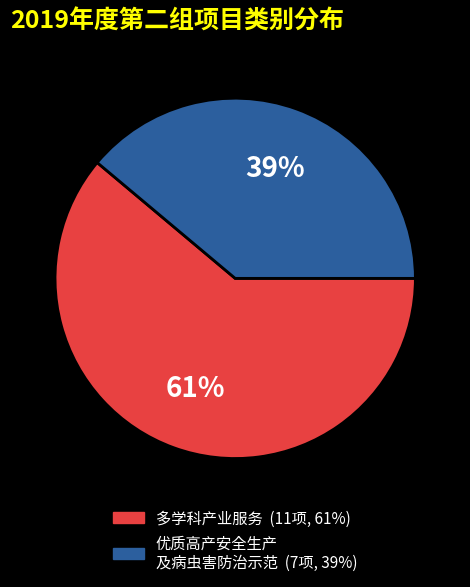

To the nearest percent, what is the average slice percentage?

50%